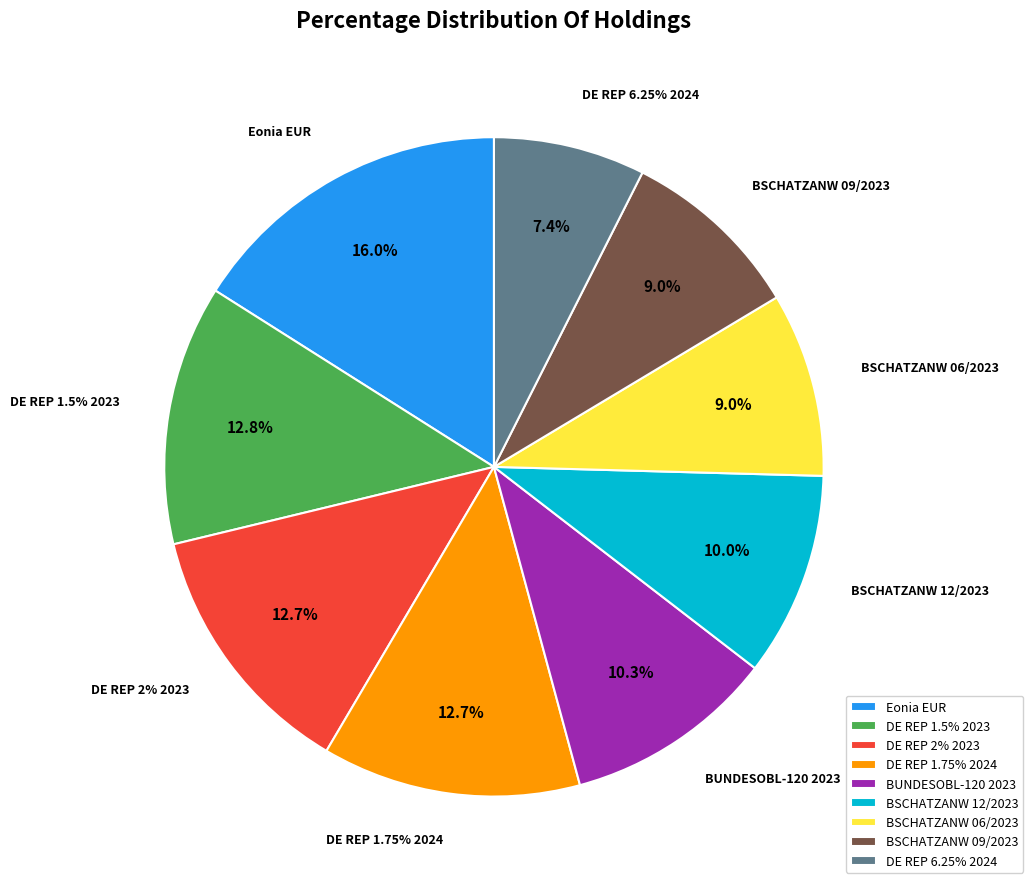

To the nearest percent, what is the average slice percentage?

11%